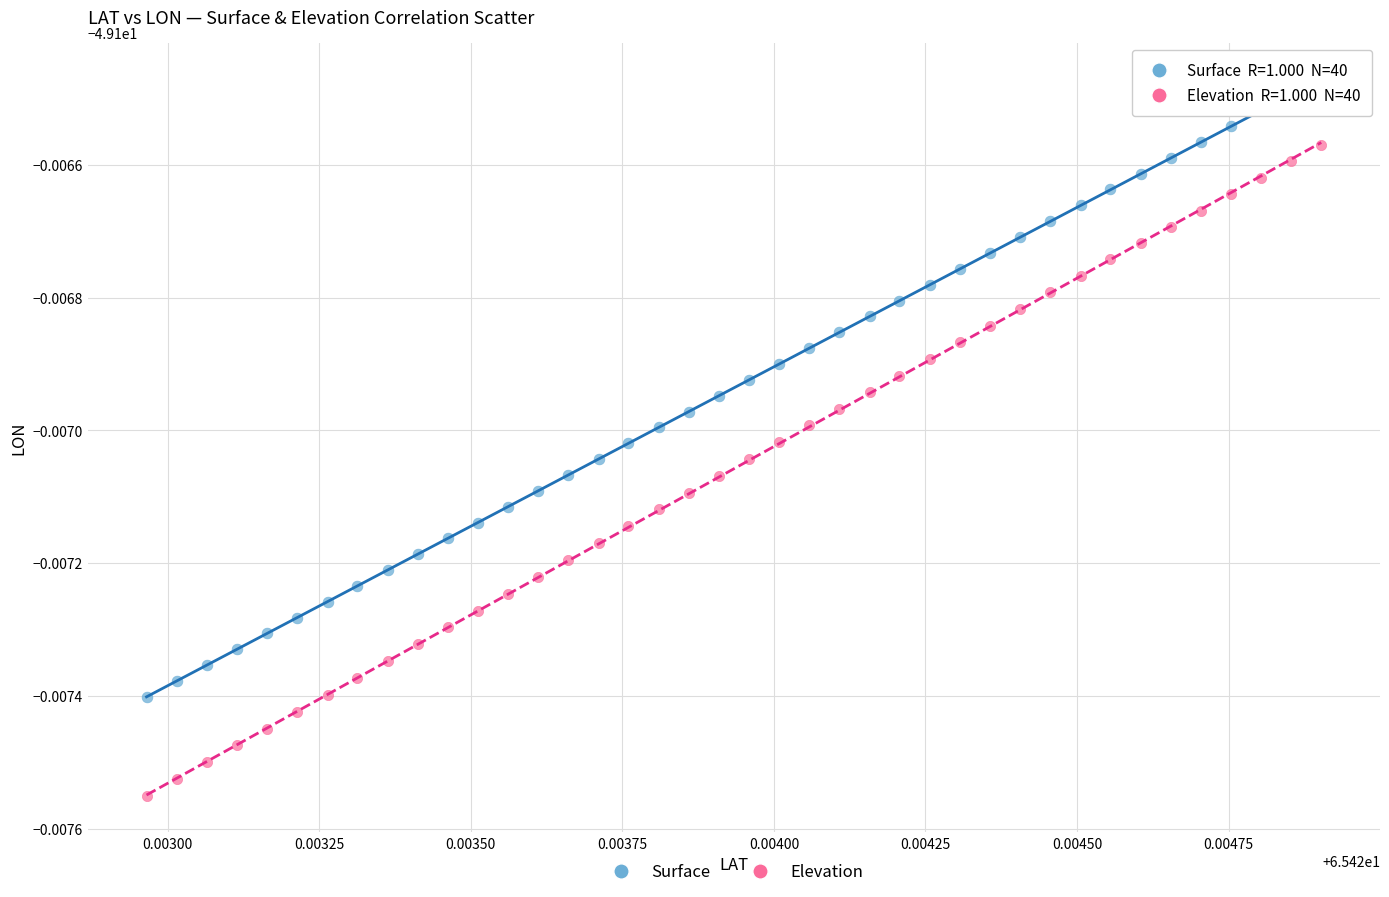

Which series reaches the minimum Y coordinate?

Elevation